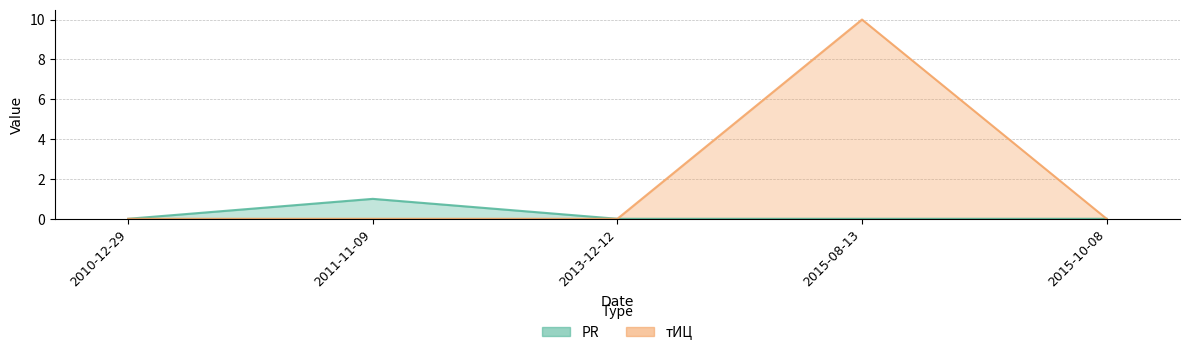

Where is the first local maximum for тИЦ?

2015-08-13